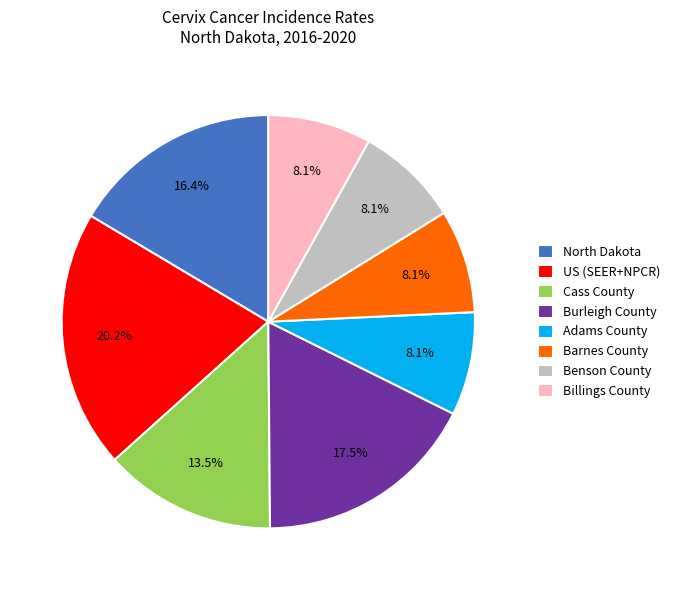

What is the ratio of the value at Adams County to the value at US (SEER+NPCR)?

0.4